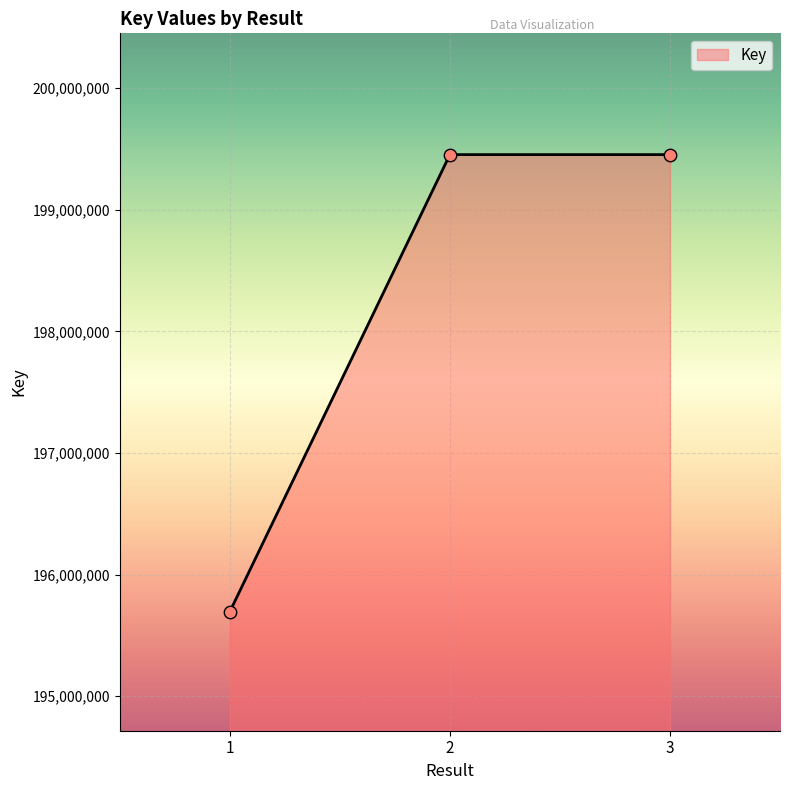

Approximately how many times larger is the value at 3 compared to 2?

1.0